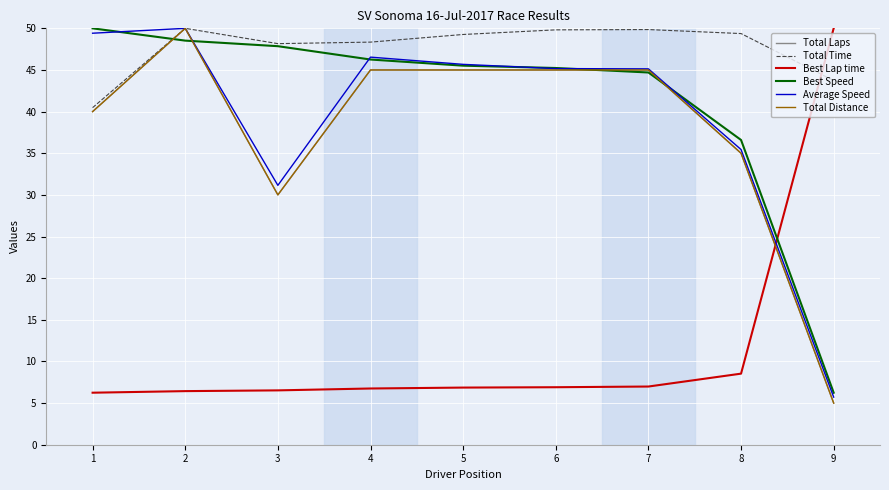

Does the chart display data point markers on the line(s)?

No